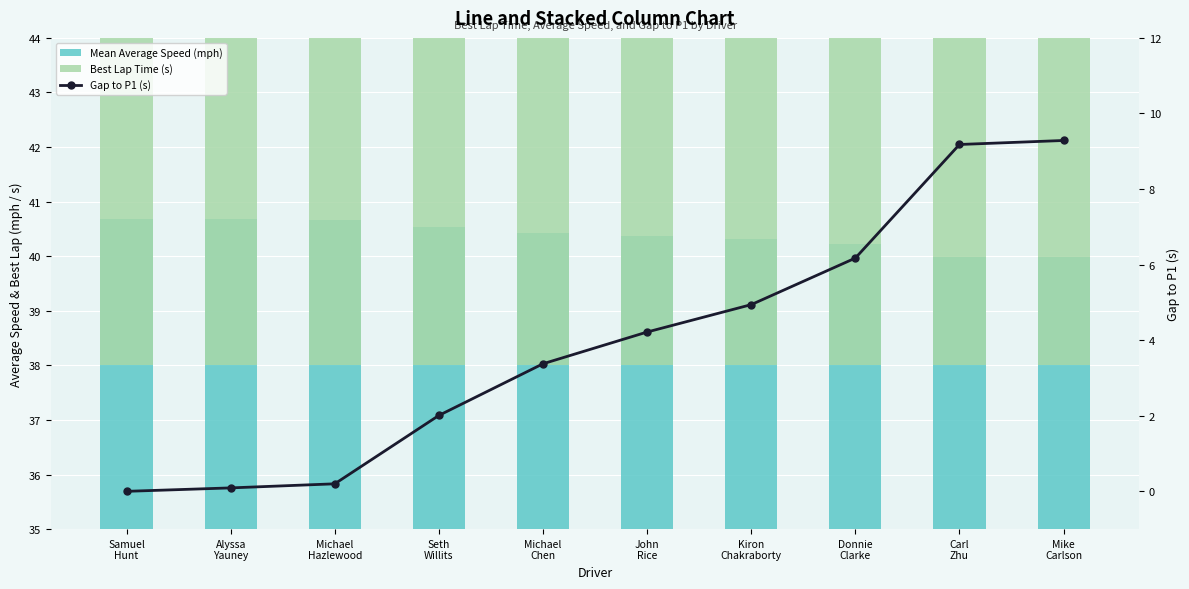

Rank the series by their maximum value, from lowest to highest.

Gap to P1 (s), Best Lap Time (s), Mean Average Speed (mph)